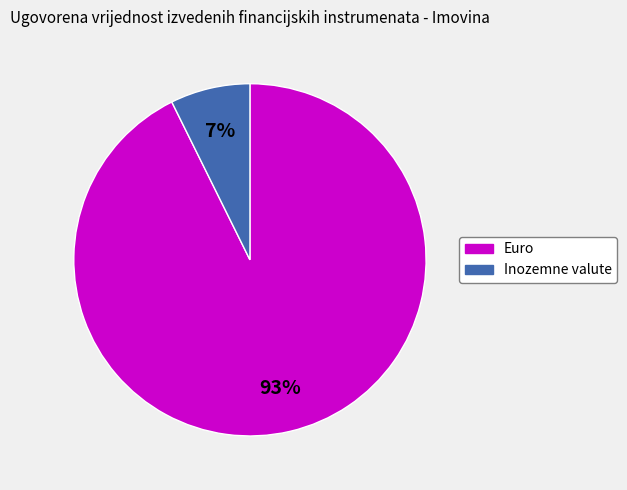

To the nearest percent, what is the combined percentage of Euro and Inozemne valute?

100%